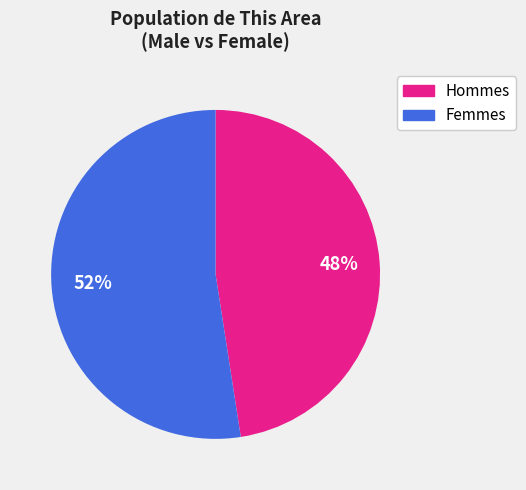

Is there any slice that represents more than half of the pie?

Yes